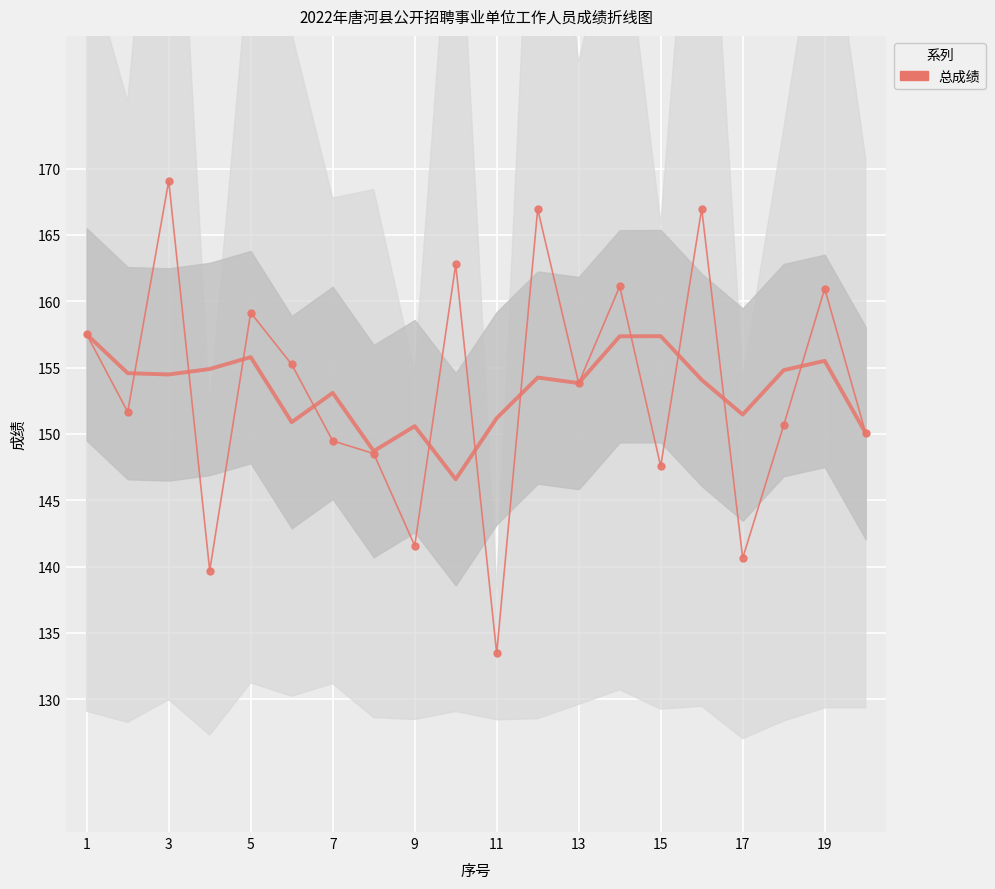

What is the sum of all values?

3066.9